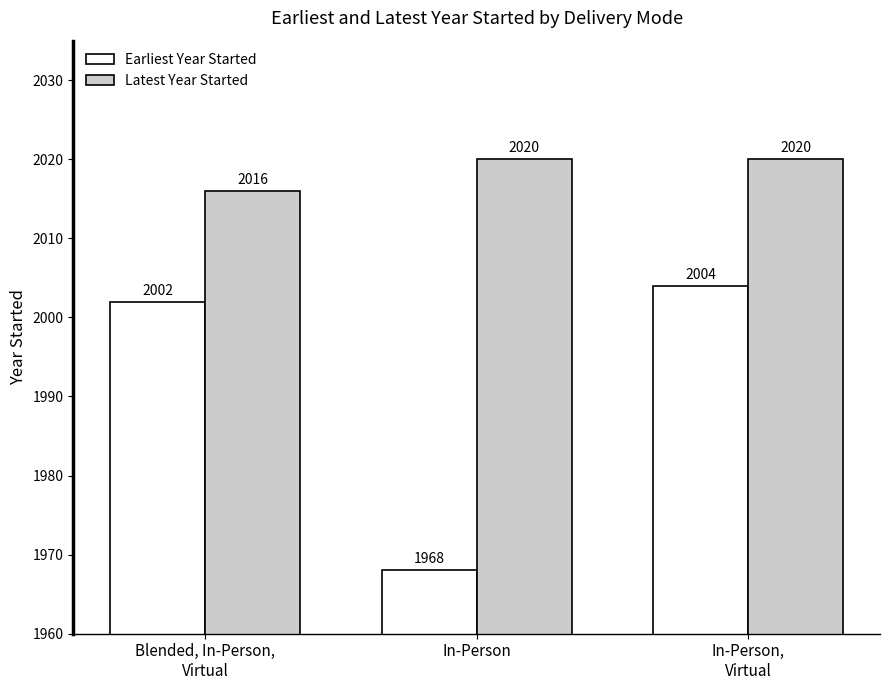

At which category is the sum across all series the highest?

In-Person,
Virtual